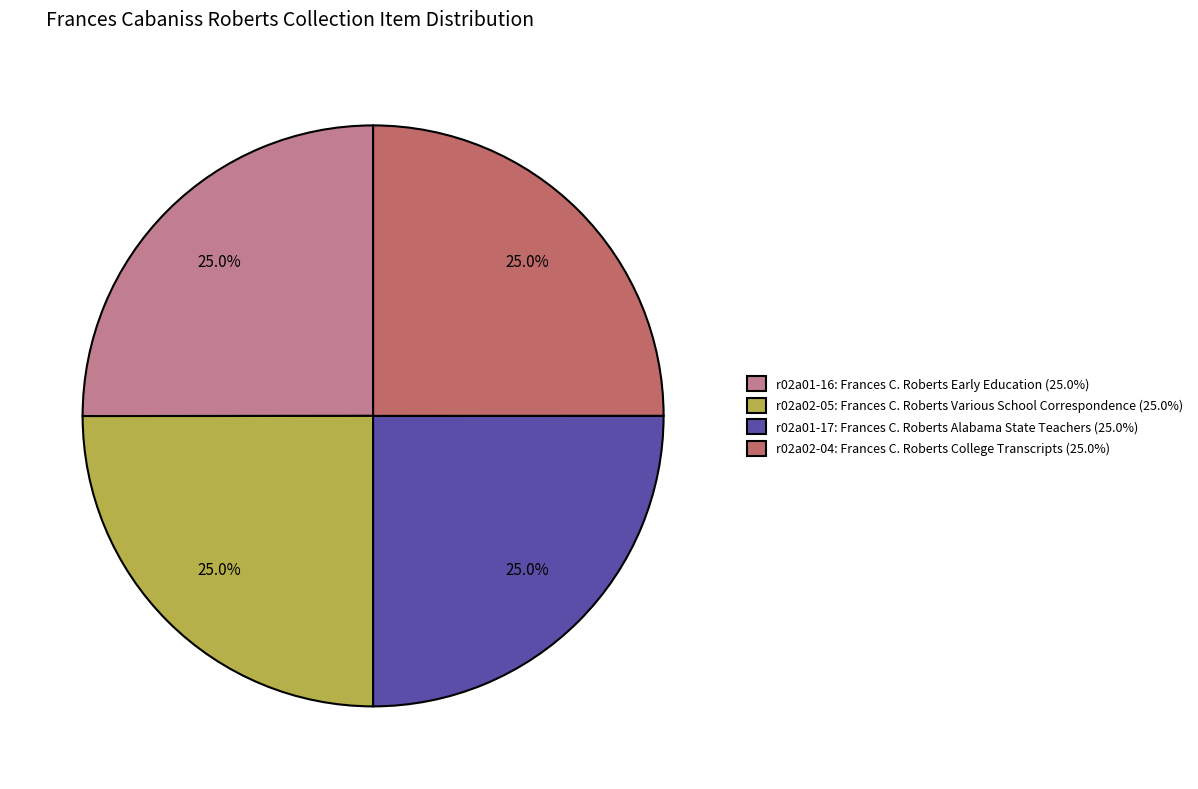

Approximately how many times larger is the value at r02a01-16: Frances C. Roberts Early Education (25.0%) compared to r02a02-05: Frances C. Roberts Various School Correspondence (25.0%)?

1.0